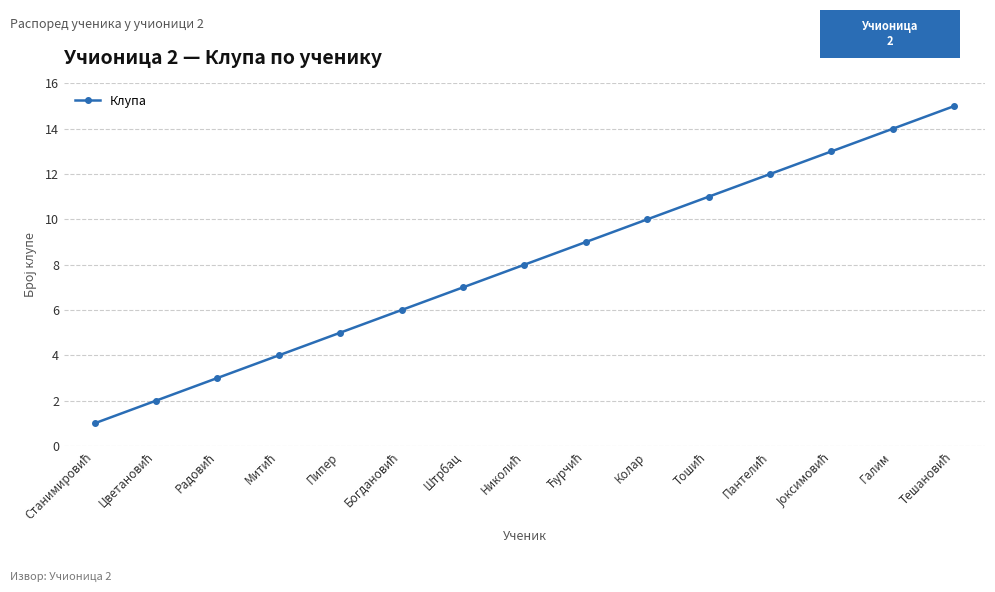

What position from the right is Колар?

6